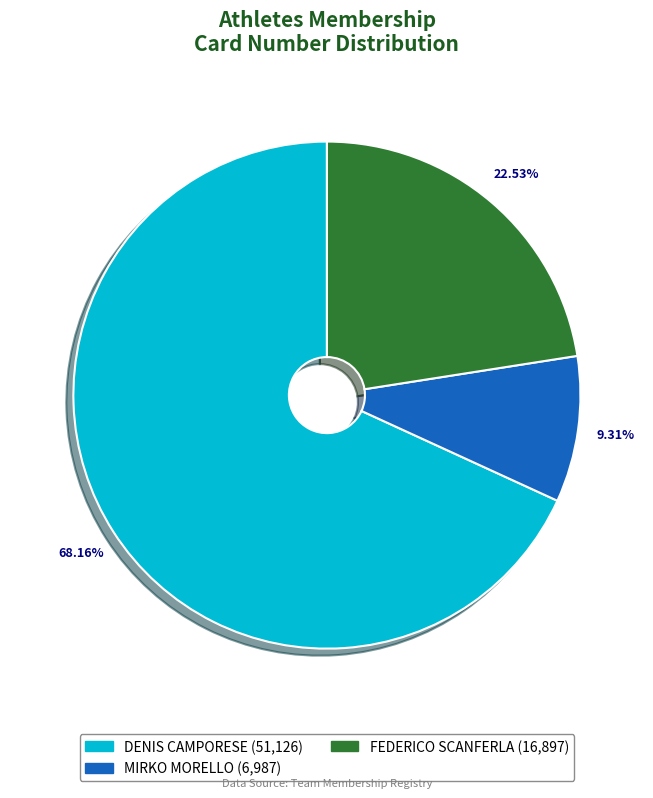

Which has a higher value, FEDERICO SCANFERLA or DENIS CAMPORESE?

DENIS CAMPORESE